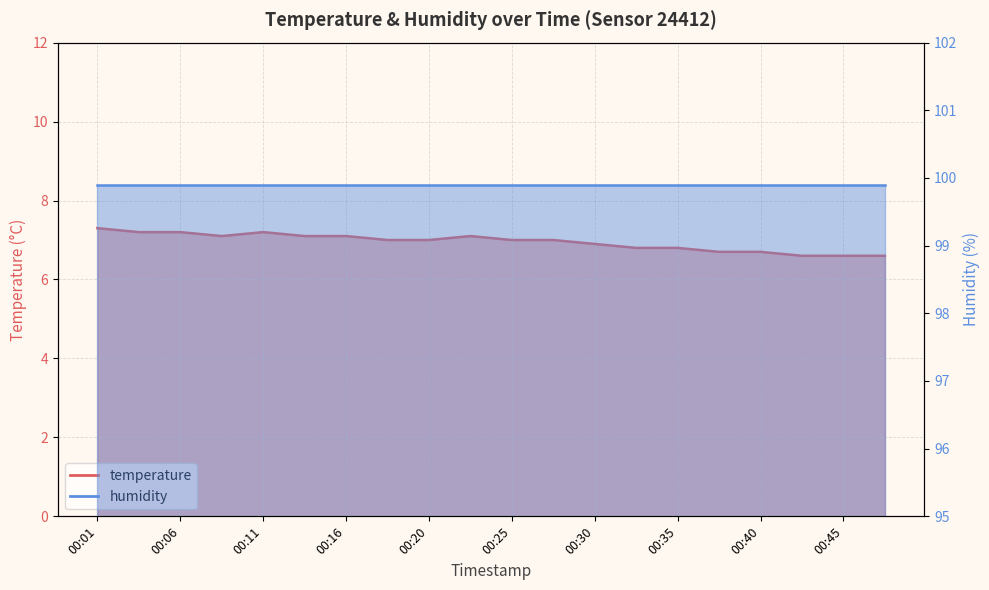

Which category has the lowest value across all series?

00:43